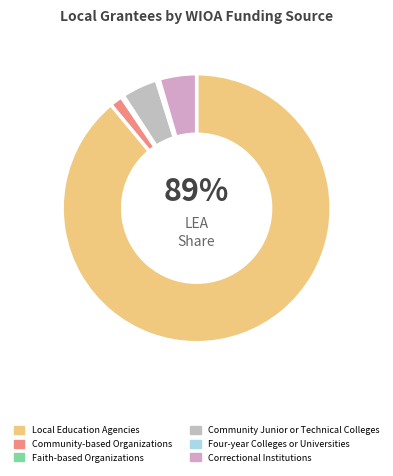

What is the ratio of the value at Correctional Institutions to the value at Community-based Organizations?

2.9